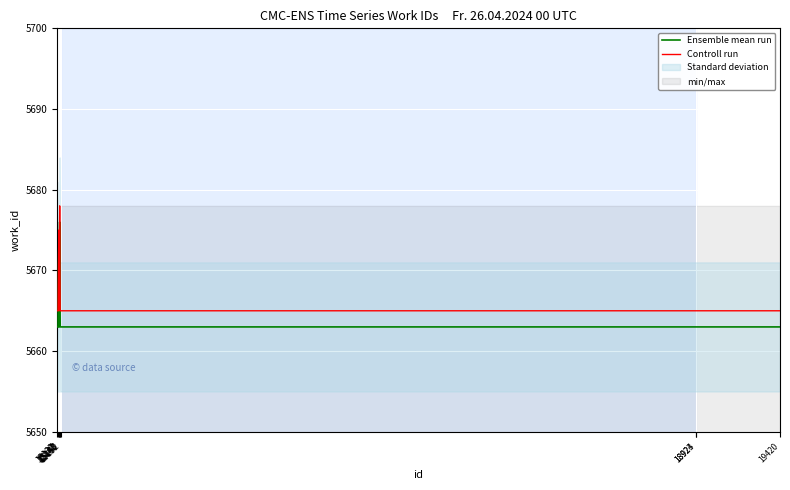

Read the Controll run value at 15137, to the nearest 5.

5665